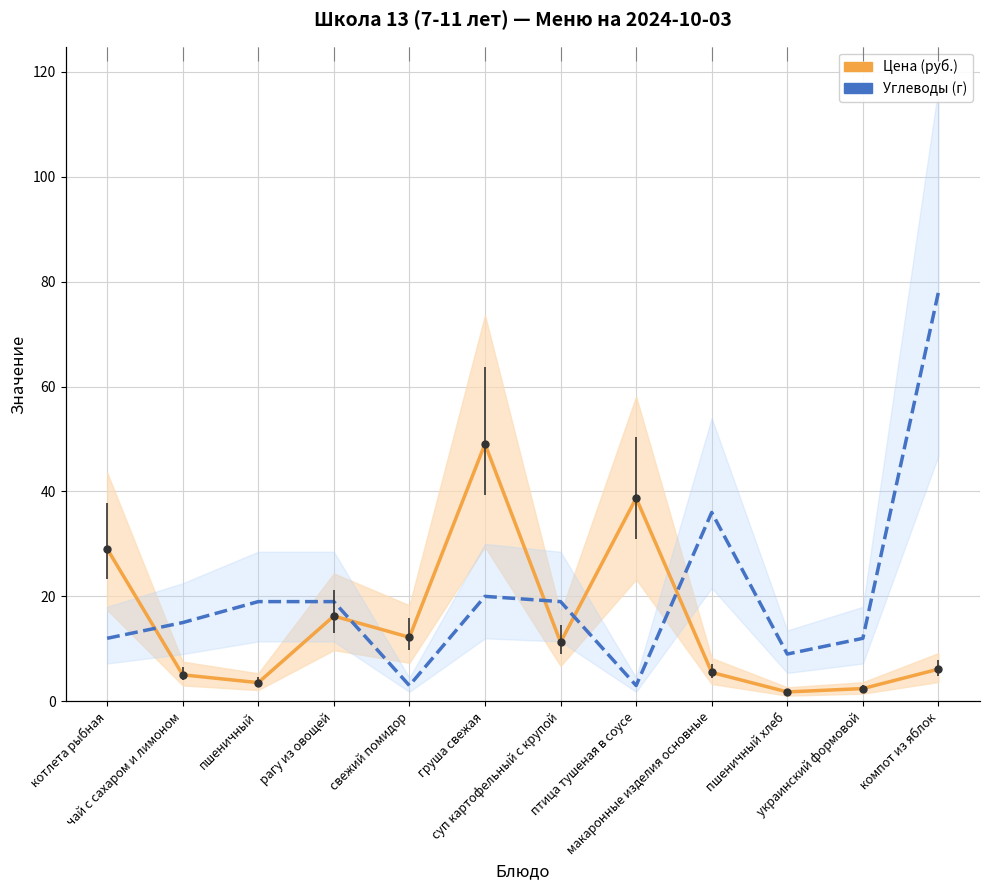

What is the greatest value displayed?

78.0